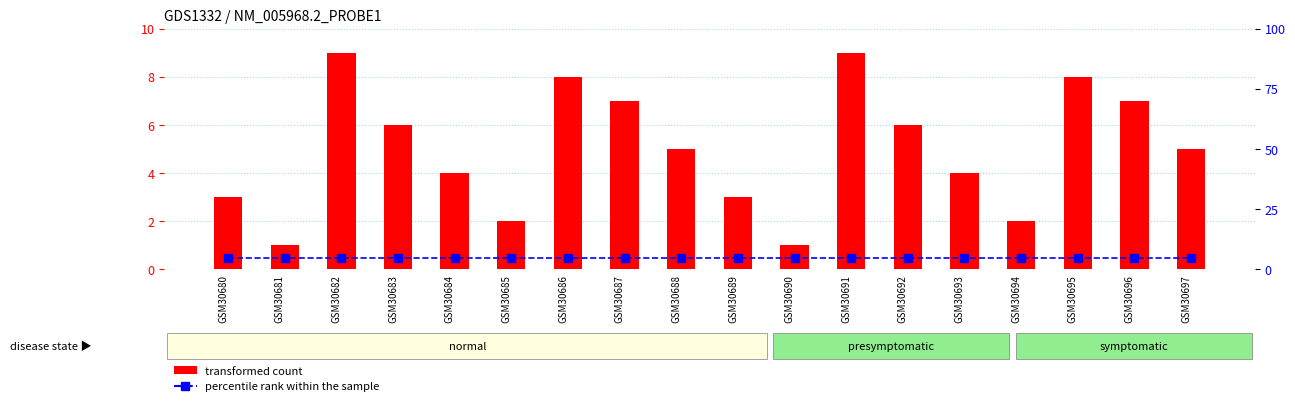

Reading left to right, what are all the values shown in this chart?

transformed count: 3.0	1.0	9.0	6.0	4.0	2.0	8.0	7.0	5.0	3.0	1.0	9.0	6.0	4.0	2.0	8.0	7.0	5.0
percentile rank within the sample: 4.8	4.8	4.8	4.8	4.8	4.8	4.8	4.8	4.8	4.8	4.8	4.8	4.8	4.8	4.8	4.8	4.8	4.8